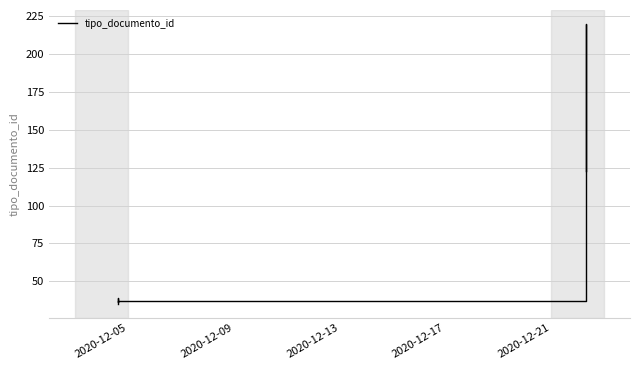

What is the minimum value shown in the chart?

35